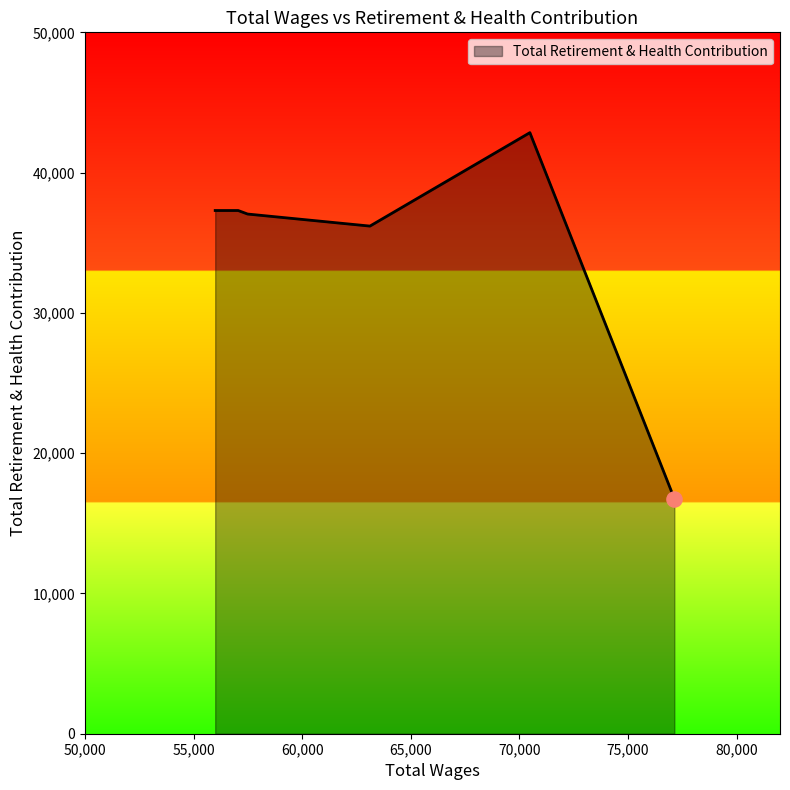

What is the minimum value shown in the chart?

16755